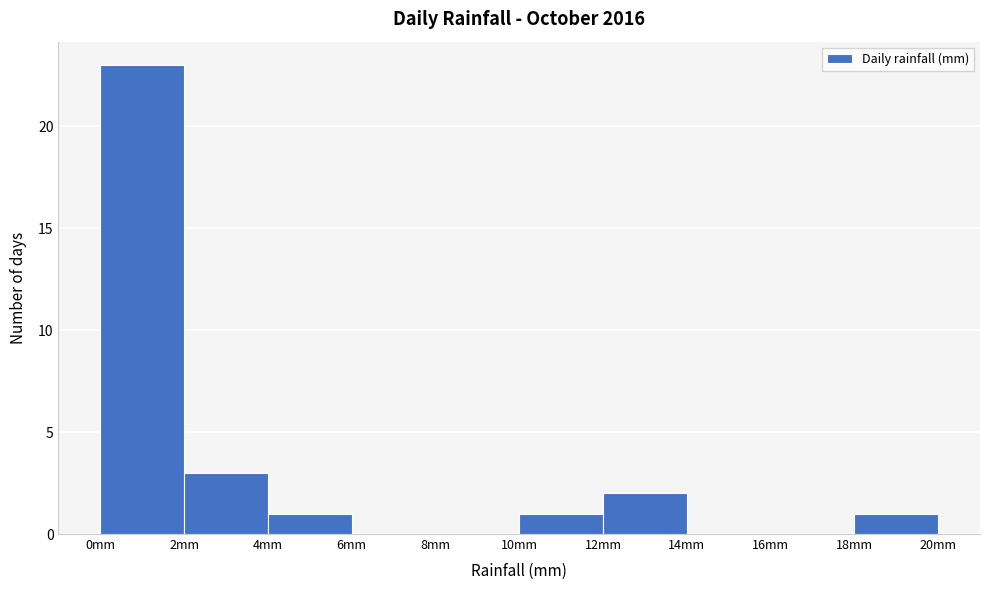

How tall is the bar that spans 18 to 20 on the x-axis? The values are not printed on the chart, so give them approximately, as read against the axis.

1